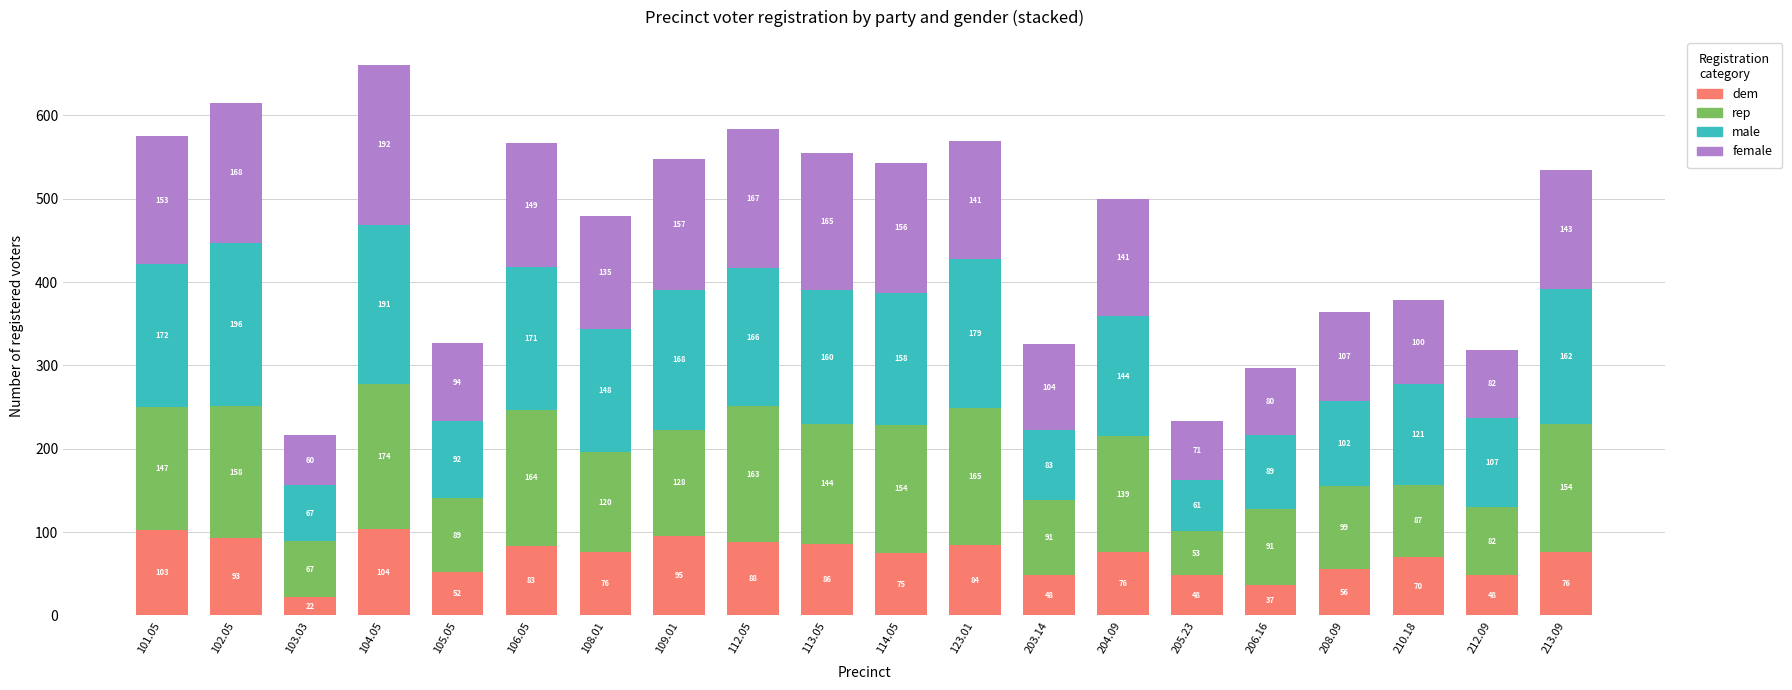

Which category has the highest value in the dem series?

104.05